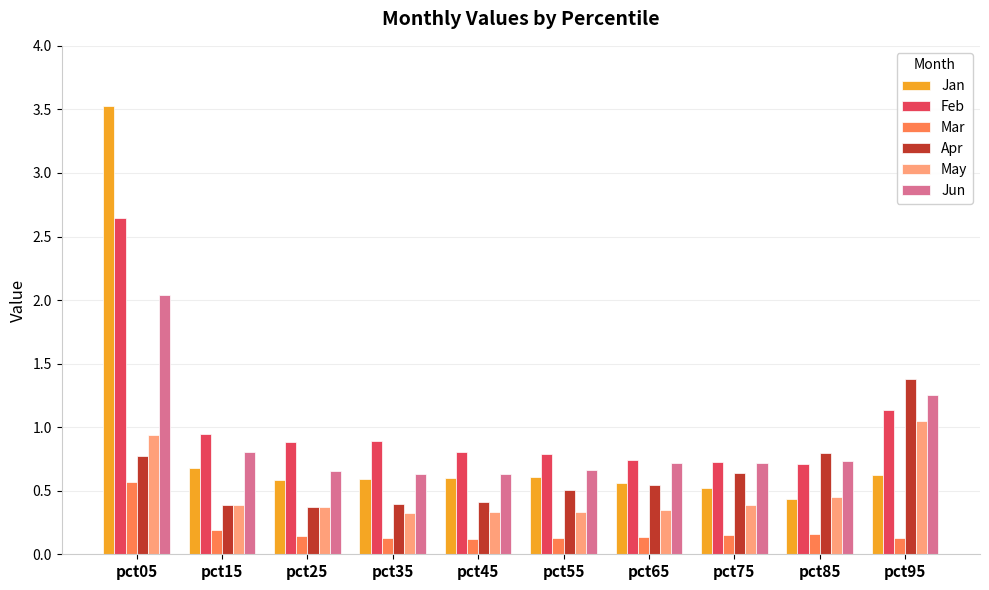

What is the maximum value shown in the chart?

3.5